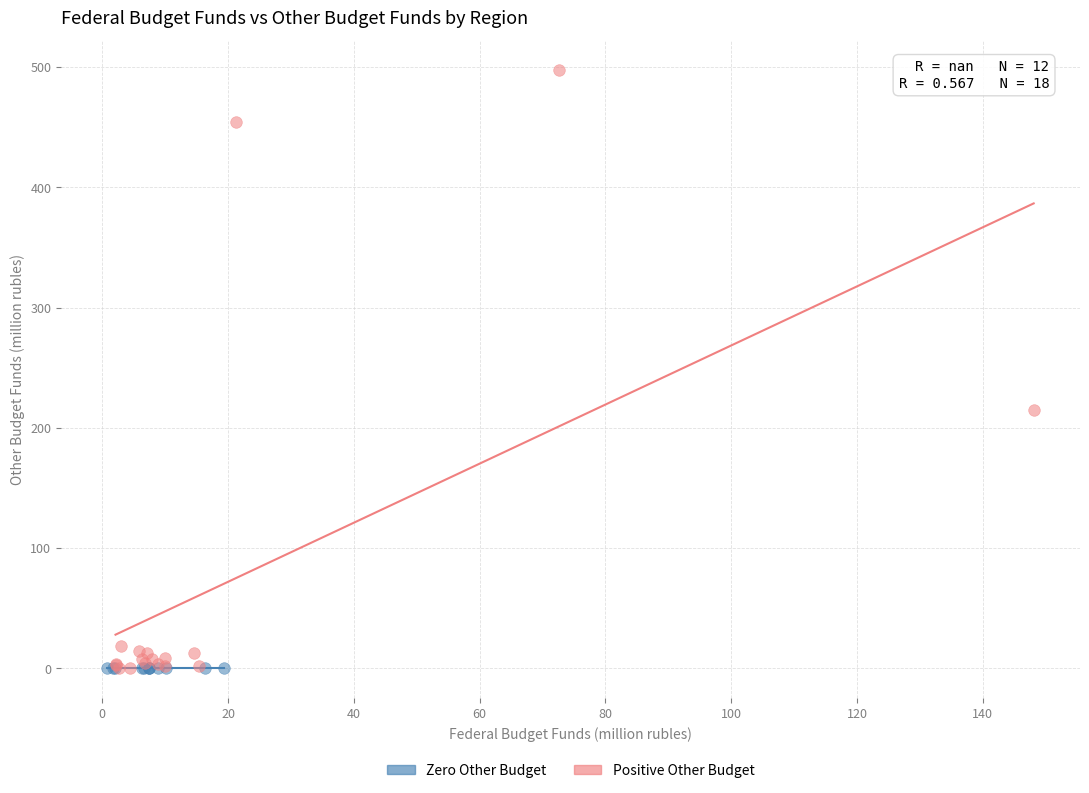

Which series contains the highest Y value?

Positive Other Budget